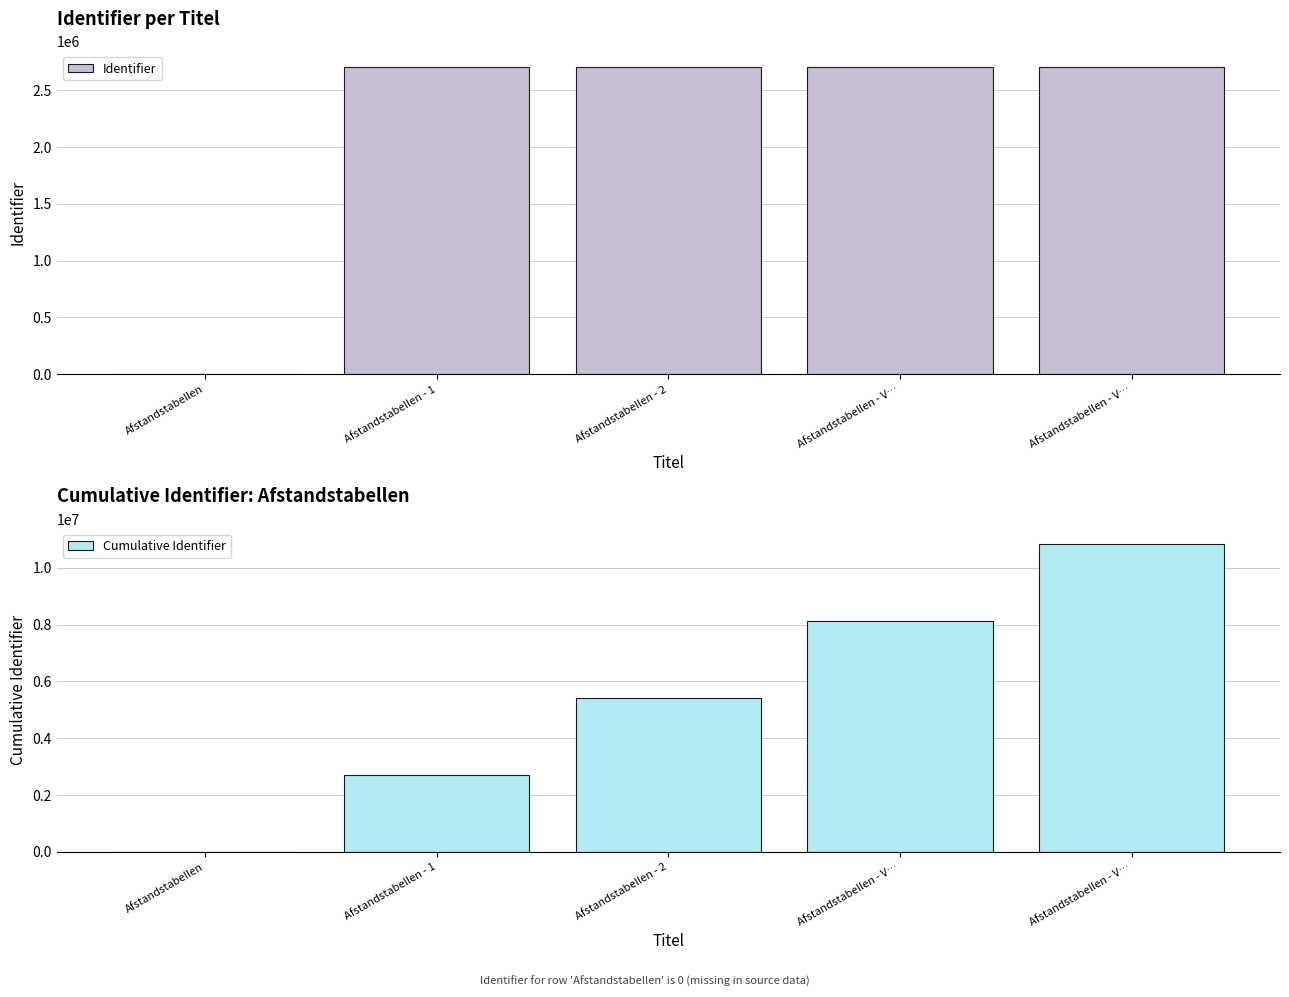

Where does the Identifier series first go above 2707870?

Afstandstabellen - V…